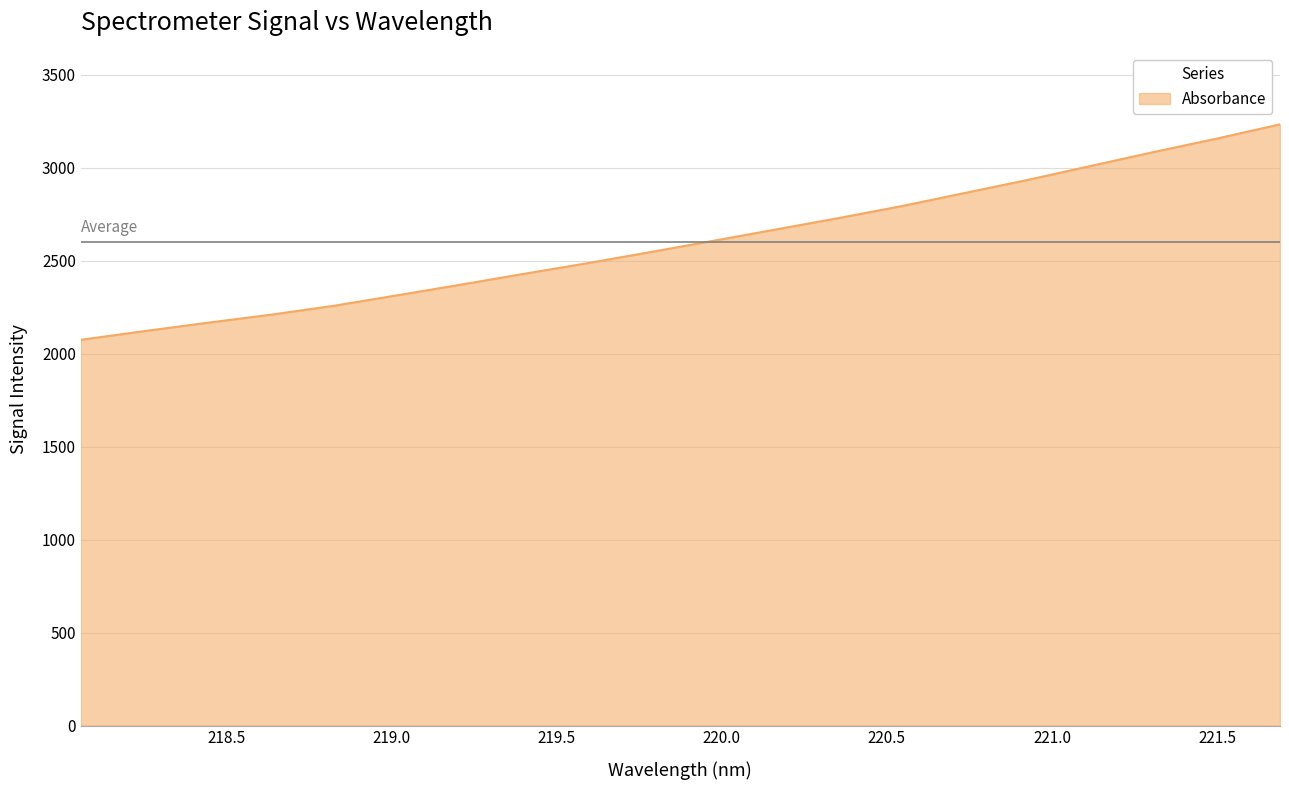

How many lines are shown in the chart?

1